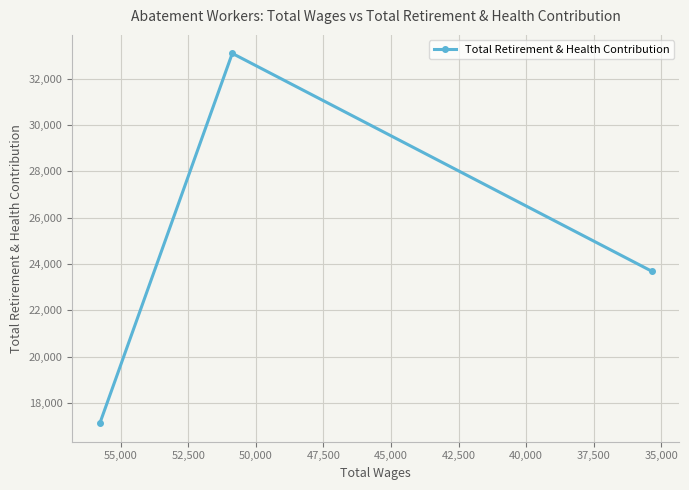

Reading left to right, what are all the values shown in this chart?

17120	33100	23688